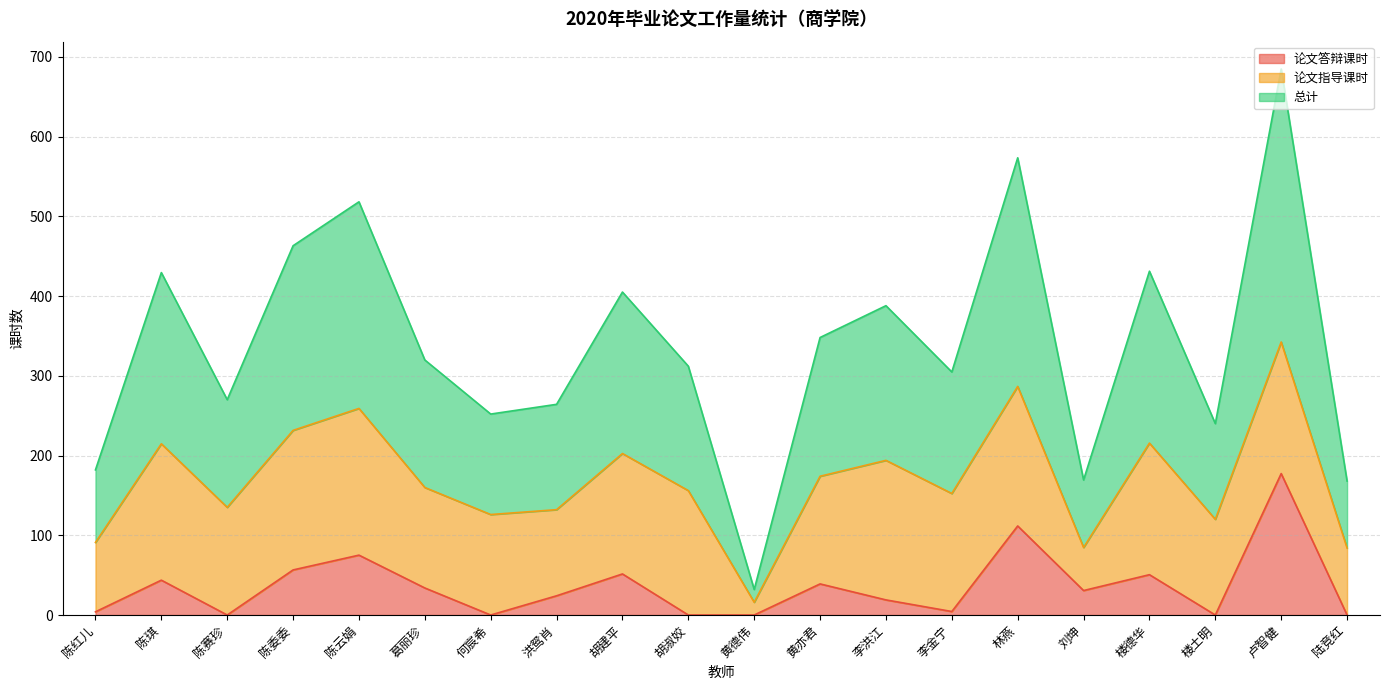

At which label does 论文答辩课时 reach its peak?

卢智健